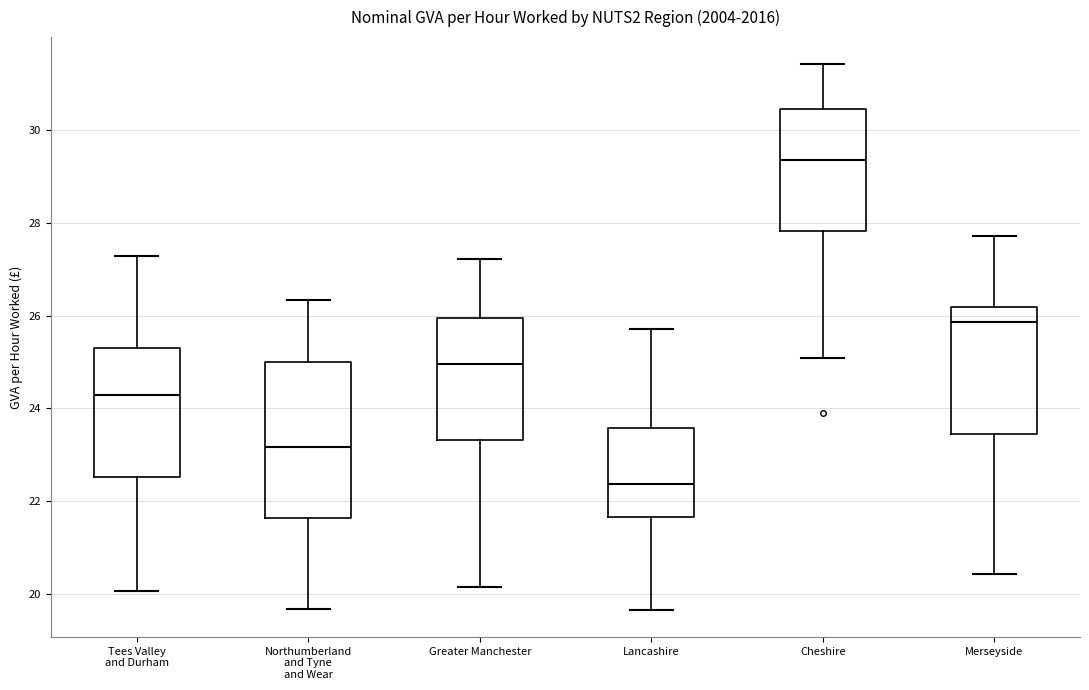

Reading left to right, transcribe this box plot: for each box, give where its median line is, the range the box spans, and where its two whiskers end, as read against the y-axis. The values are not printed on the chart, so give them approximately, as read against the axis.

Tees Valley and Durham: median 24.2, box 22.6 to 25.4, whiskers 20.0 to 27.2
Northumberland and Tyne and Wear: median 23.2, box 21.6 to 25.0, whiskers 19.6 to 26.4
Greater Manchester: median 25.0, box 23.4 to 26.0, whiskers 20.2 to 27.2
Lancashire: median 22.4, box 21.6 to 23.6, whiskers 19.6 to 25.8
Cheshire: median 29.4, box 27.8 to 30.4, whiskers 25.0 to 31.4
Merseyside: median 25.8, box 23.4 to 26.2, whiskers 20.4 to 27.8